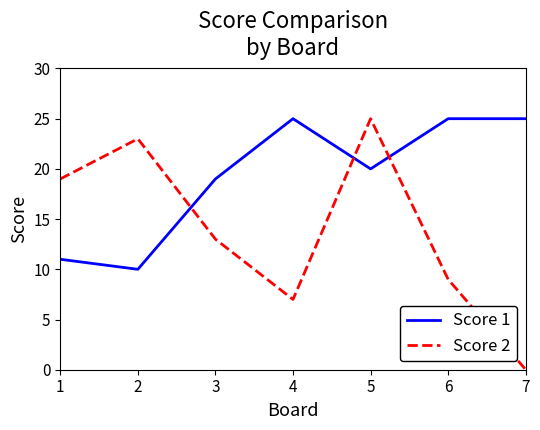

The Score 1 series shows 13 at 4. True or false?

False